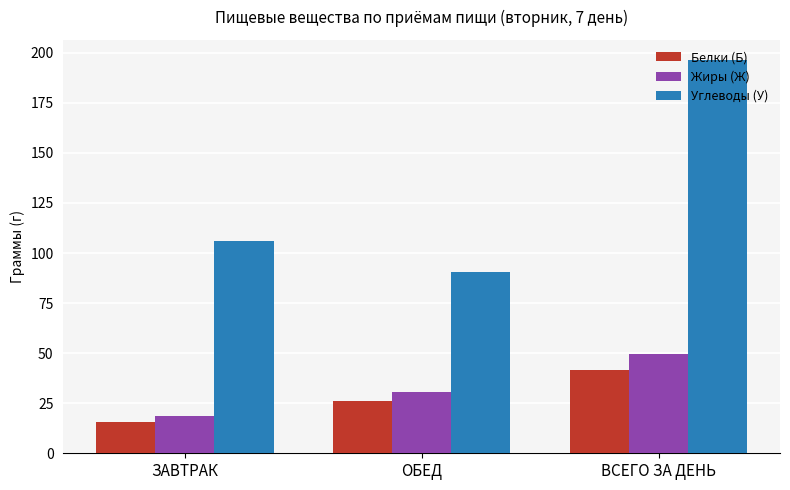

What is the total value across all series at ЗАВТРАК?

140.3